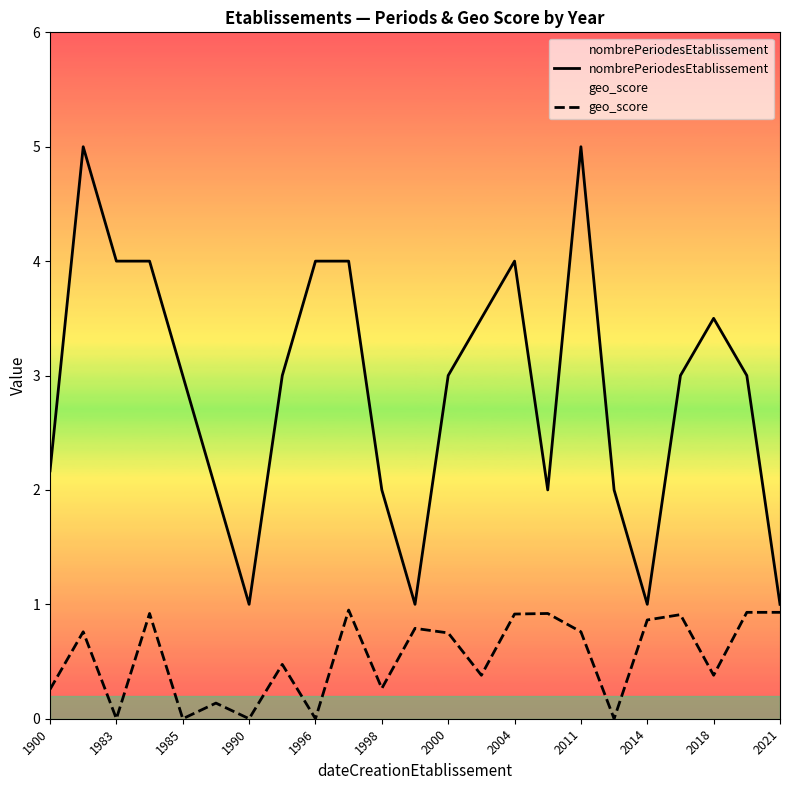

At 2000, list the series in order from smallest to largest.

geo_score, nombrePeriodesEtablissement